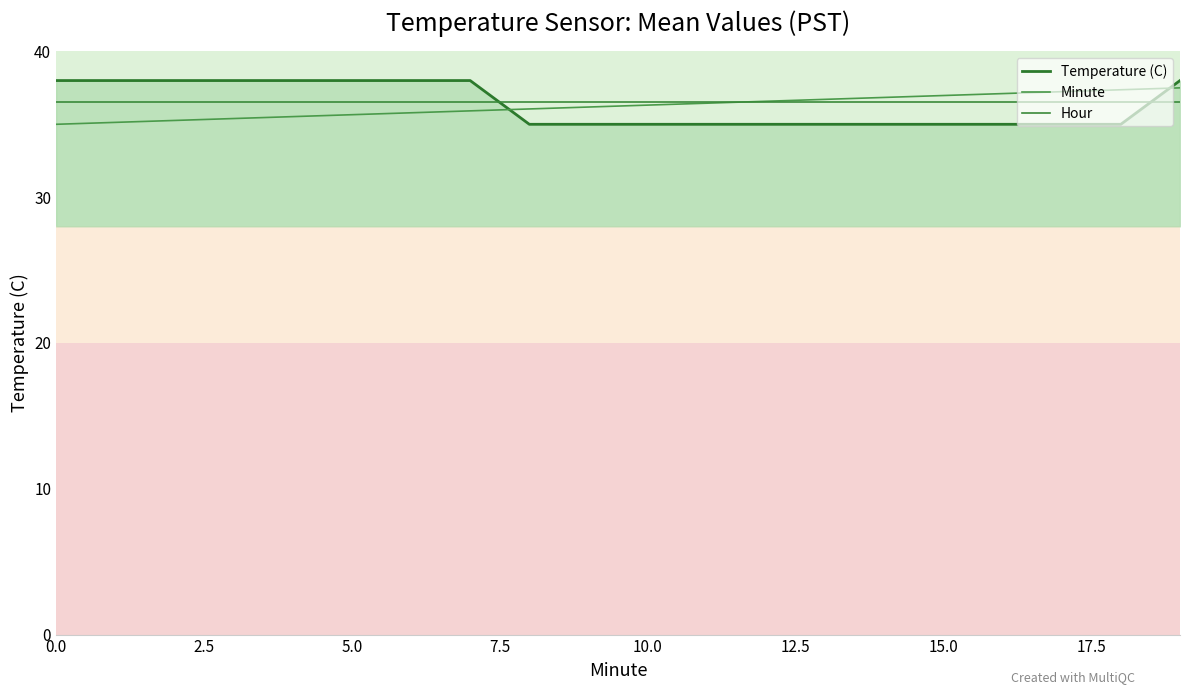

What is the total value across all series at 17?

108.7